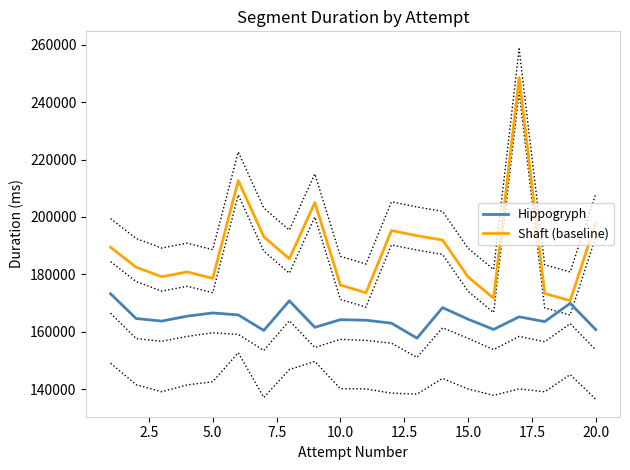

Reading left to right, transcribe all the data shown in this chart.

Hippogryph: 173261	164647	163757	165471	166586	165911	160503	170815	161574	164247	164053	163023	157807	168438	164406	160848	165239	163569	169940	160785
Shaft (baseline): 189437	182510	179189	180877	178629	212660	193116	185445	205010	176309	173610	195269	193477	191966	179117	171726	248537	173372	170852	198017